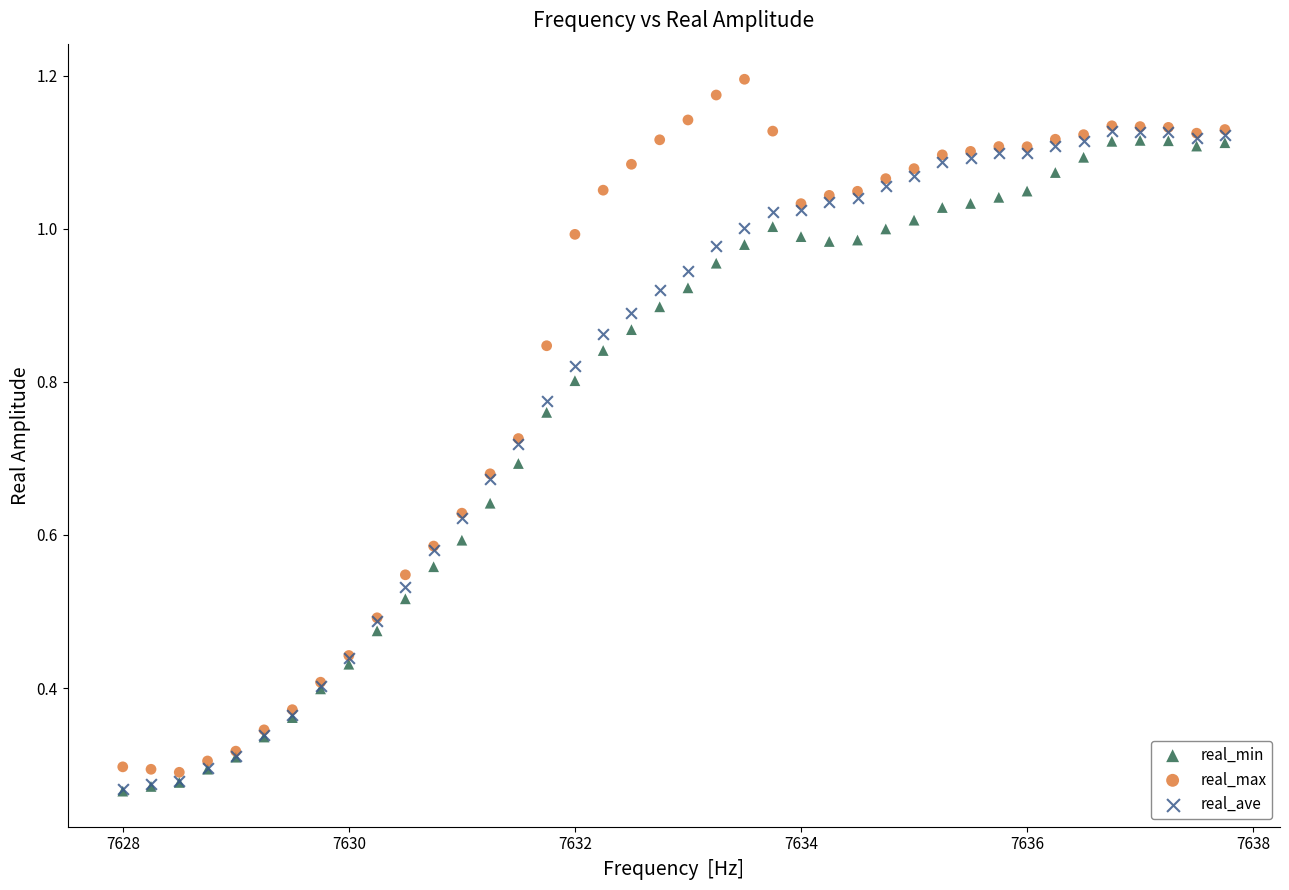

What are all the series names shown in the legend?

real_min, real_max, real_ave